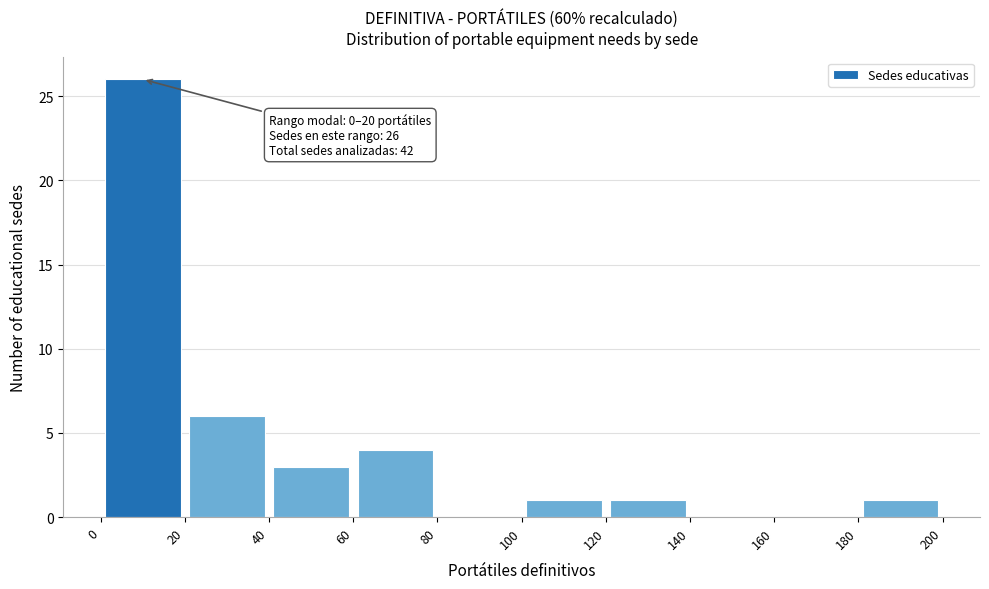

Which range on the x-axis has the tallest bar?

0 to 20